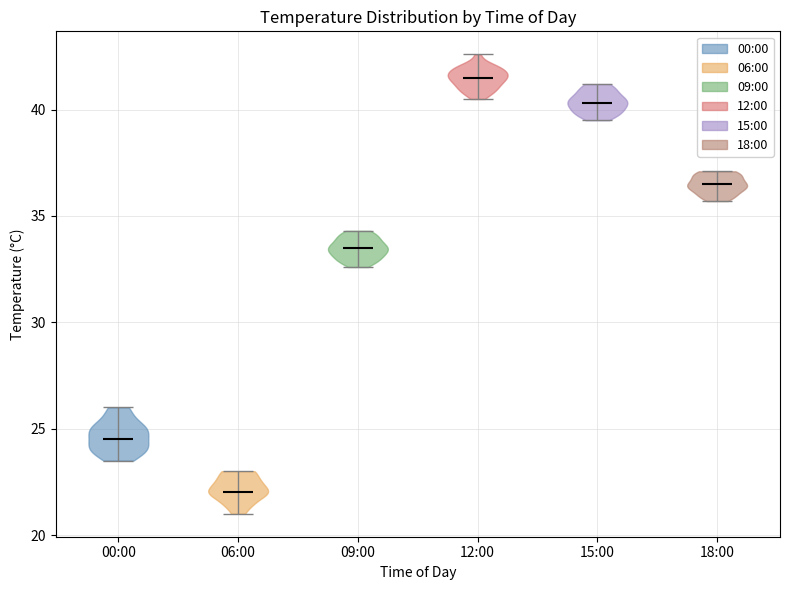

Reading left to right, read every violin against the y-axis: where its median line is, and the lowest and highest points it reaches. The values are not printed on the chart, so give them approximately, as read against the axis.

00:00: median line 24.5, lowest point 23.5, highest point 26.0
06:00: median line 22.0, lowest point 21.0, highest point 23.0
09:00: median line 33.5, lowest point 32.5, highest point 34.5
12:00: median line 41.5, lowest point 40.5, highest point 42.5
15:00: median line 40.5, lowest point 39.5, highest point 41.0
18:00: median line 36.5, lowest point 35.5, highest point 37.0